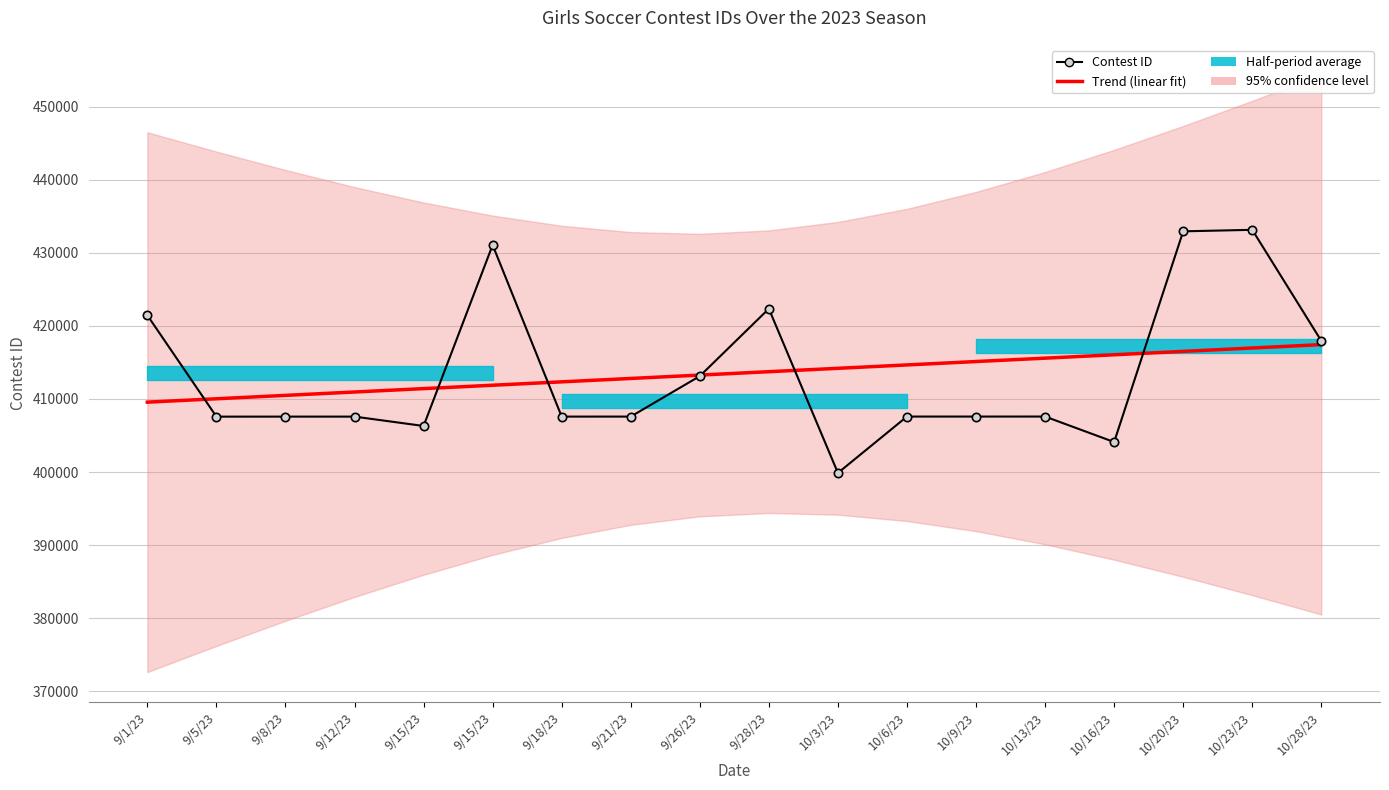

Is the value of Trend (linear fit) at 9/18/23 greater than the value of Contest ID at 9/18/23?

Yes